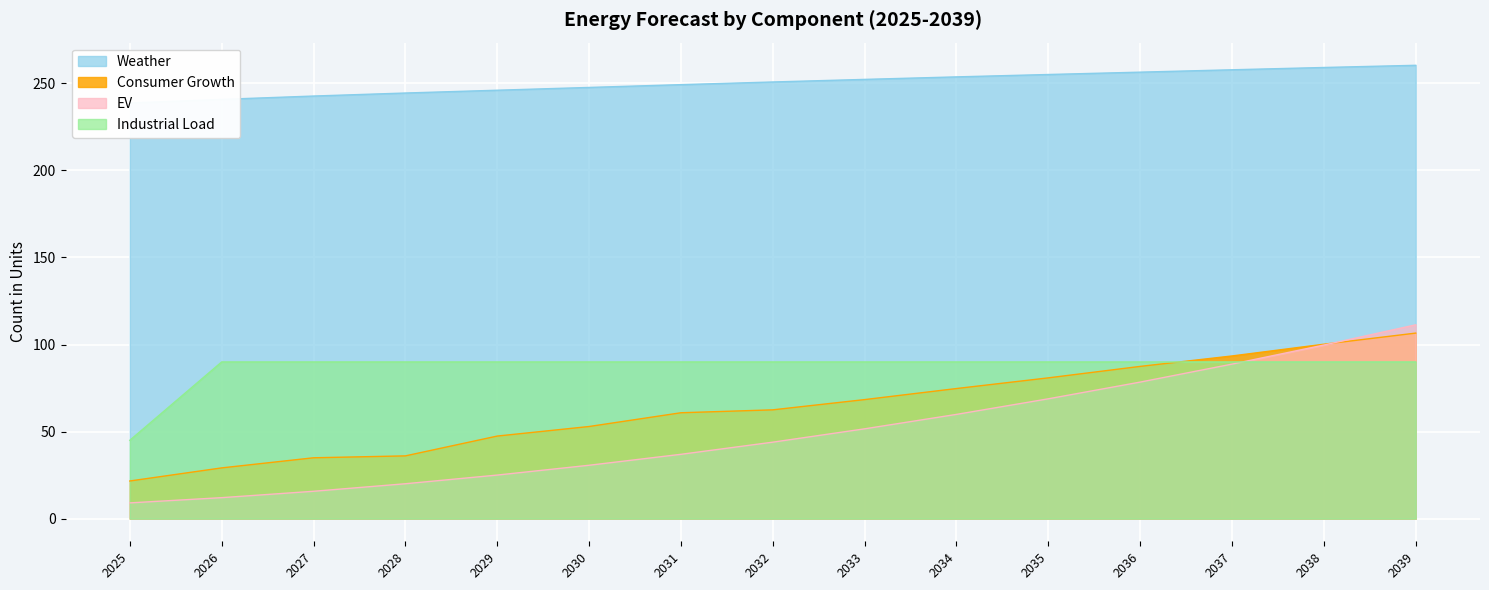

Reading left to right, extract all data points from this chart.

Consumer Growth: 2025=21.6	2026=29.1	2027=34.9	2028=36.0	2029=47.4	2030=52.9	2031=60.8	2032=62.5	2033=68.4	2034=74.7	2035=80.9	2036=87.4	2037=93.4	2038=100.2	2039=106.6
Weather: 2025=238.8	2026=240.8	2027=242.7	2028=244.5	2029=246.1	2030=247.7	2031=249.3	2032=250.8	2033=252.3	2034=253.7	2035=255.1	2036=256.5	2037=257.8	2038=259.1	2039=260.4
EV: 2025=9.0	2026=12.0	2027=15.7	2028=20.0	2029=25.0	2030=30.6	2031=36.9	2032=43.9	2033=51.6	2034=59.9	2035=68.8	2036=78.4	2037=88.7	2038=99.7	2039=111.3
Industrial Load: 2025=45.0	2026=90.0	2027=90.0	2028=90.0	2029=90.0	2030=90.0	2031=90.0	2032=90.0	2033=90.0	2034=90.0	2035=90.0	2036=90.0	2037=90.0	2038=90.0	2039=90.0